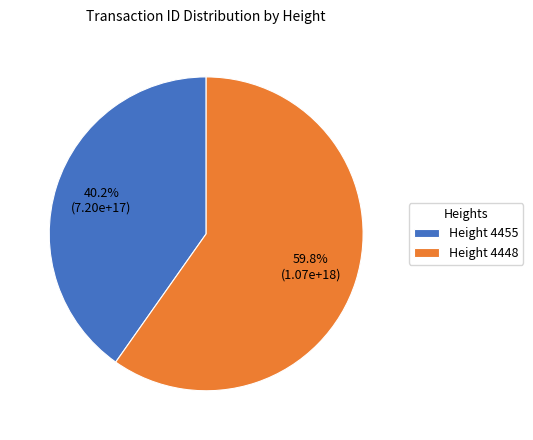

Does Height 4448 represent more than half of the total?

Yes